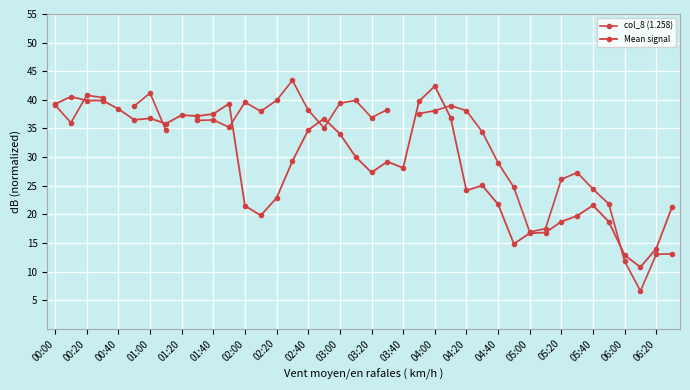

Count the number of data series in this chart.

2